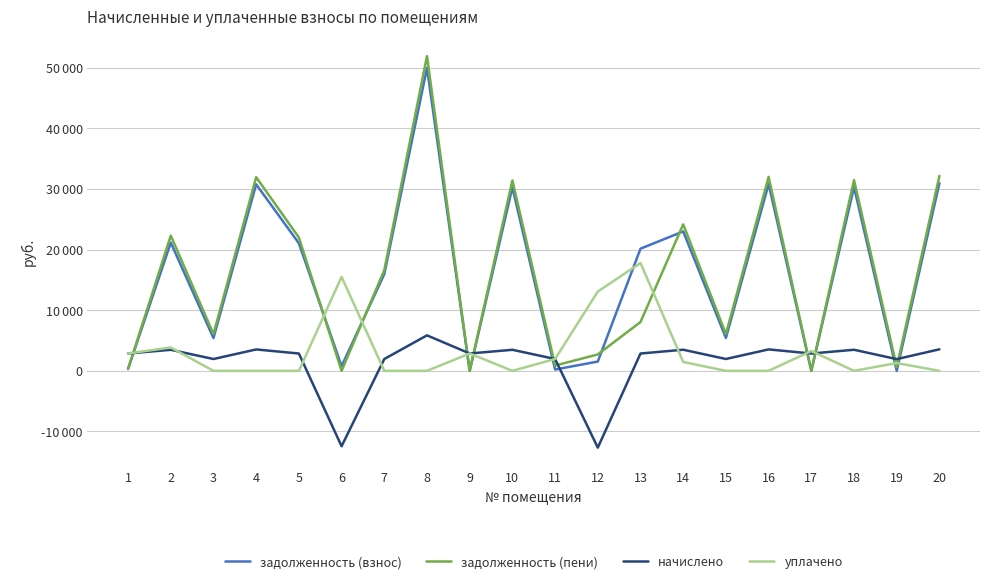

What are all the series names shown in the legend?

задолженность (взнос), задолженность (пени), начислено, уплачено